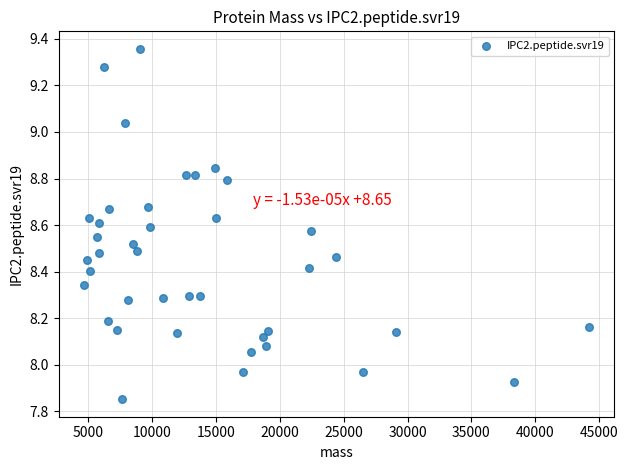

What is the range of X values (max minus min)?

39568.4